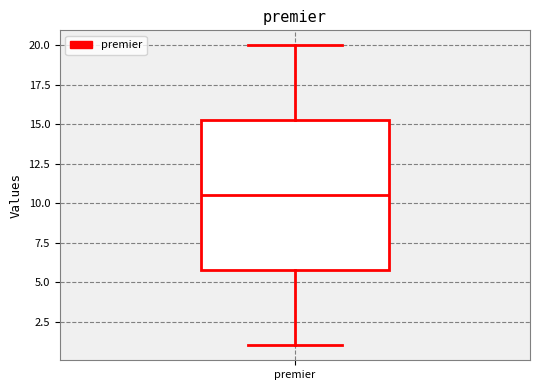

Transcribe this box plot: give where the median line is, the range the box spans, and where the two whiskers end, as read against the y-axis. The values are not printed on the chart, so give them approximately, as read against the axis.

median 10.5, box 6.0 to 15.5, whiskers 1.0 to 20.0